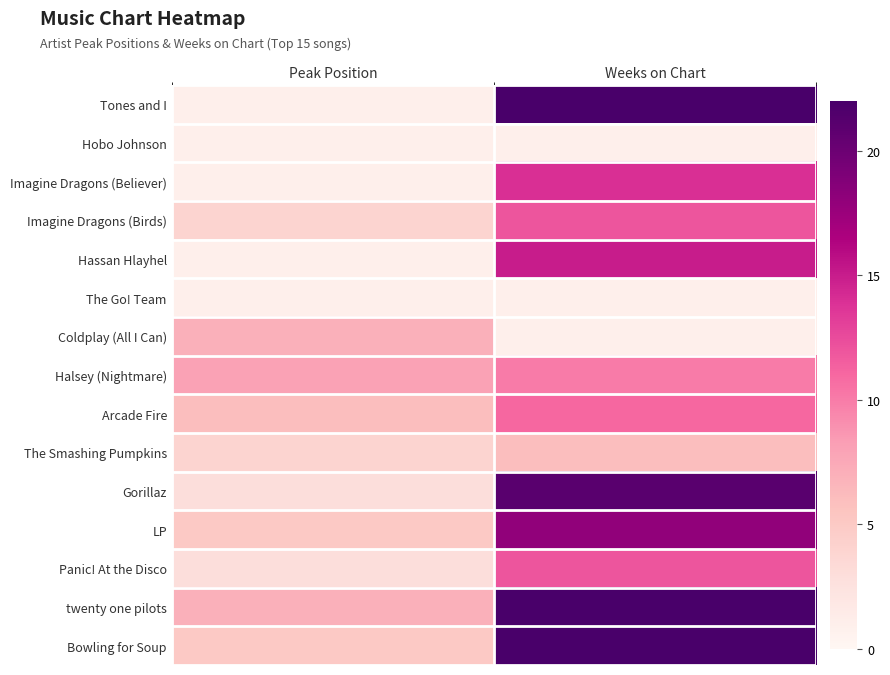

How many data points does each series have?

2